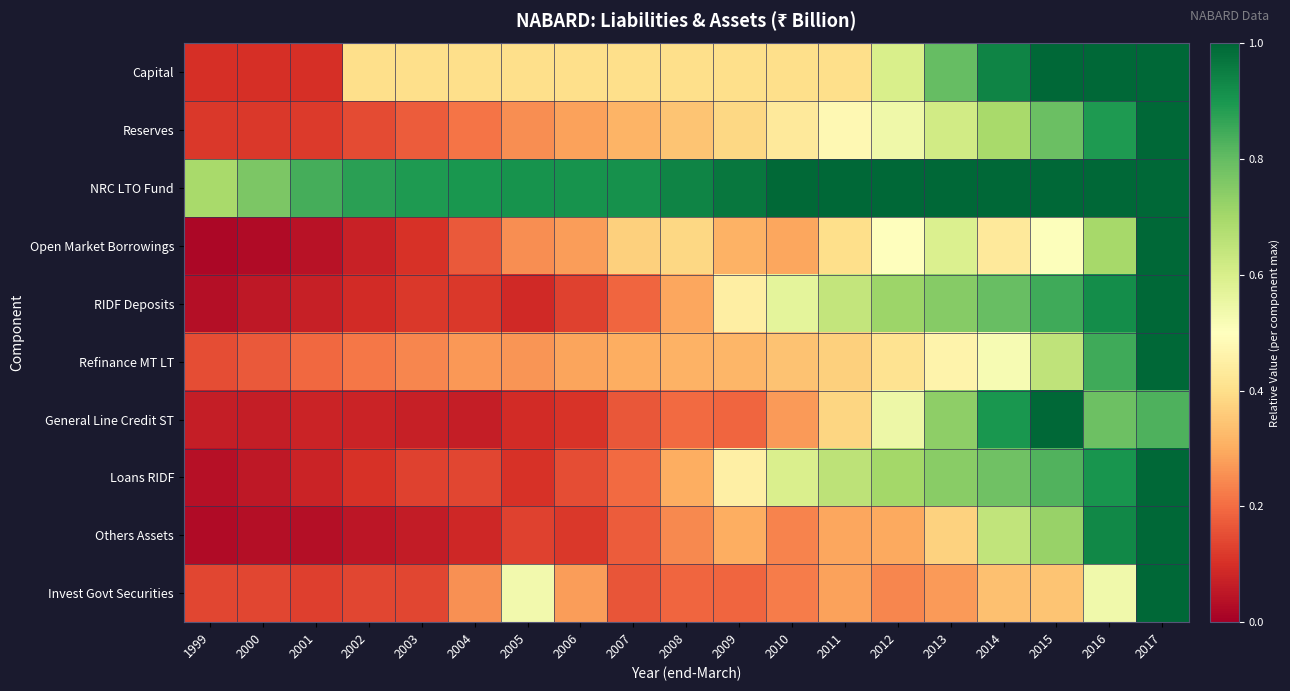

Rank the series at 2004 from highest to lowest value.

NRC LTO Fund, Capital, Refinance MT LT, Invest Govt Securities, Reserves, Open Market Borrowings, Loans RIDF, RIDF Deposits, Others Assets, General Line Credit ST